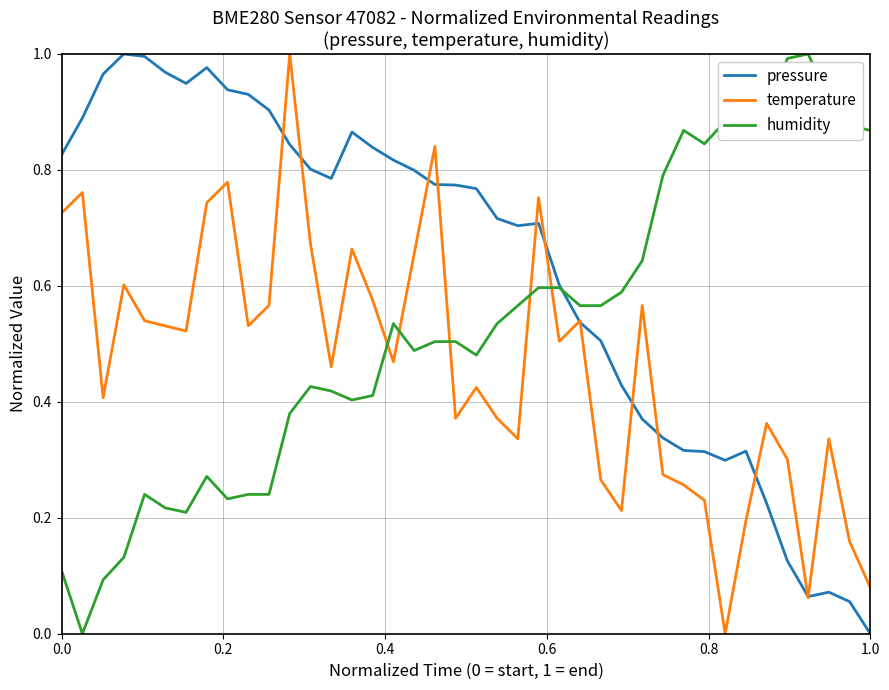

Which series has the largest total across all categories?

pressure